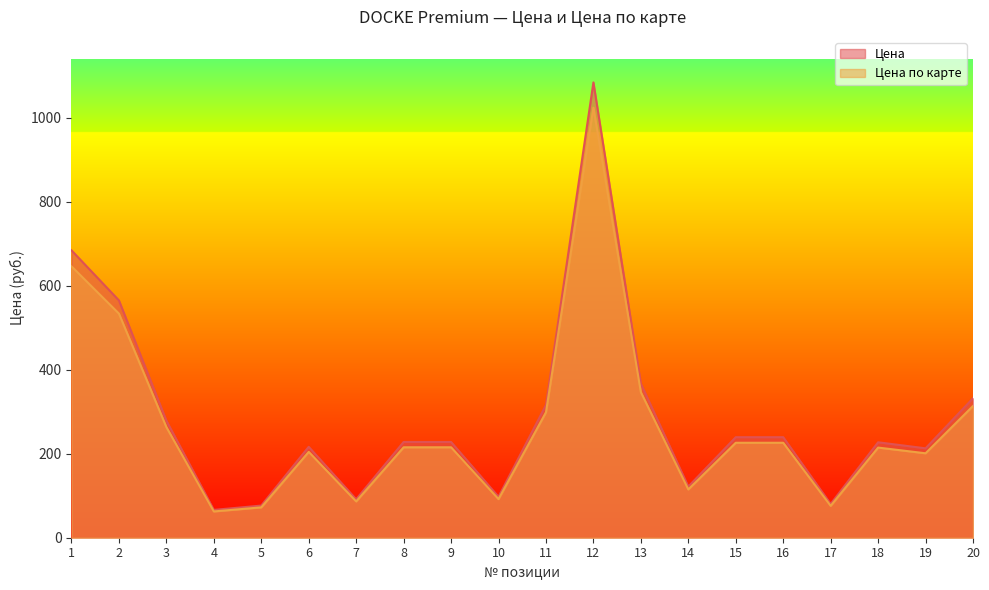

What is the sum of the Цена values at 20 and 18?

559.3